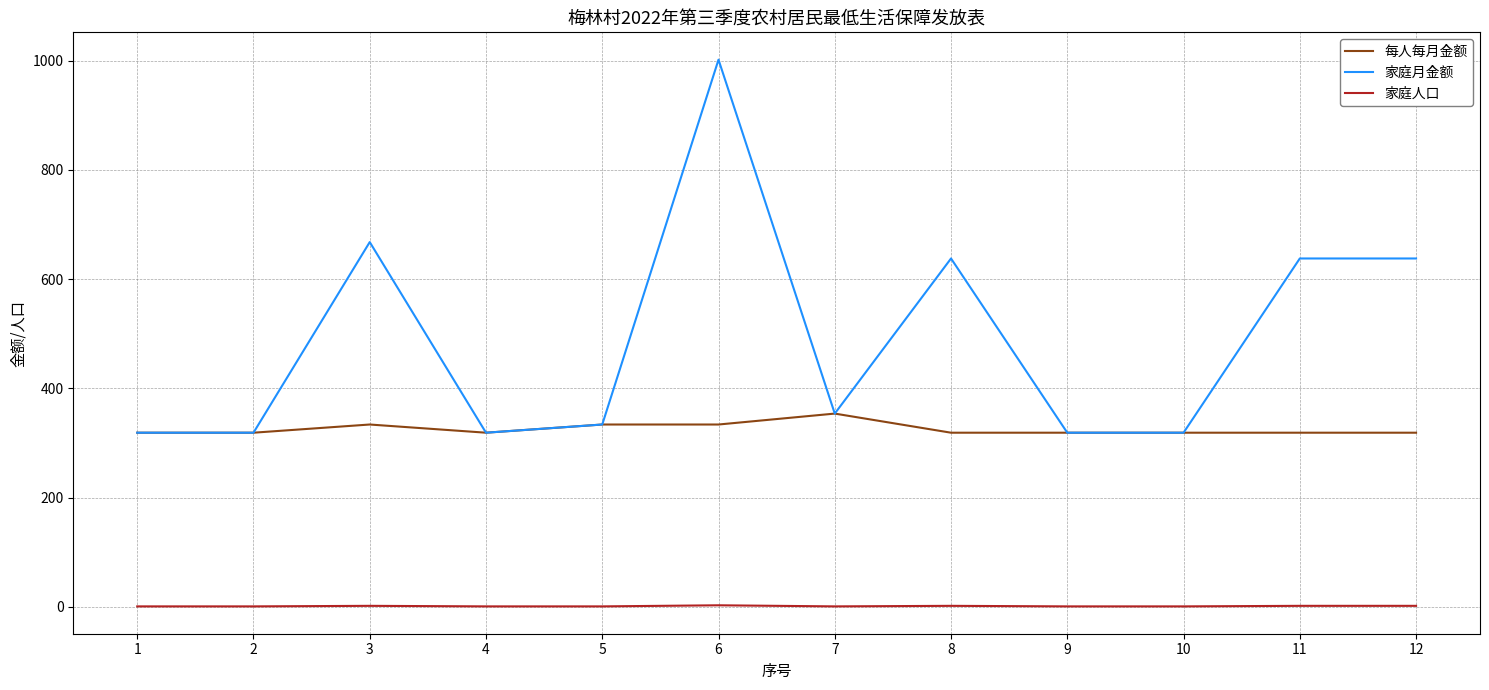

Which series changed the most between 1 and 11?

家庭月金额